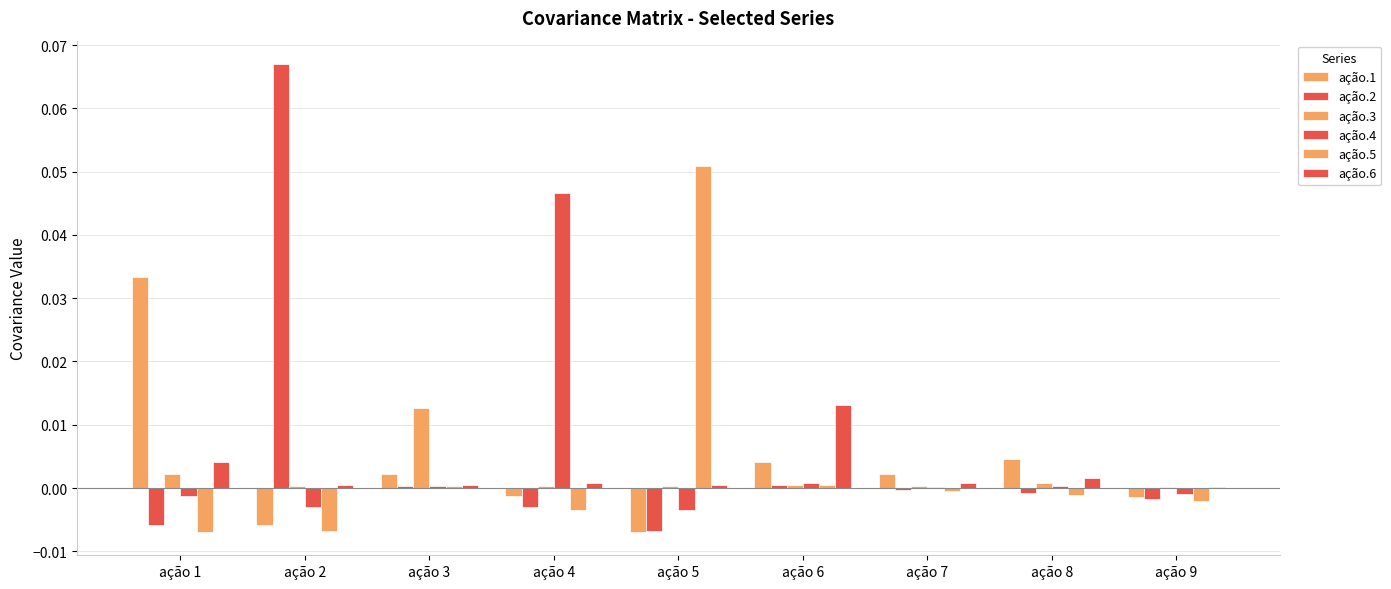

Does the chart contain stacked bars?

No